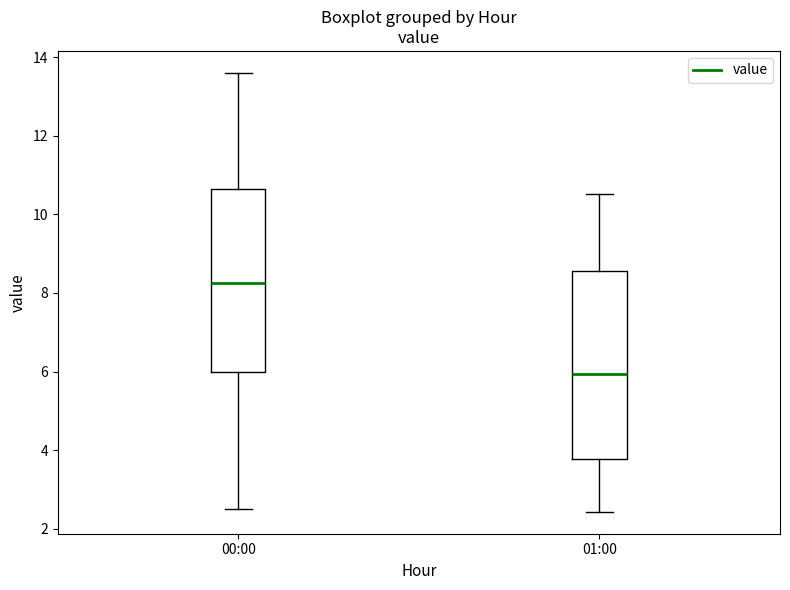

Which box's median line is the highest?

00:00